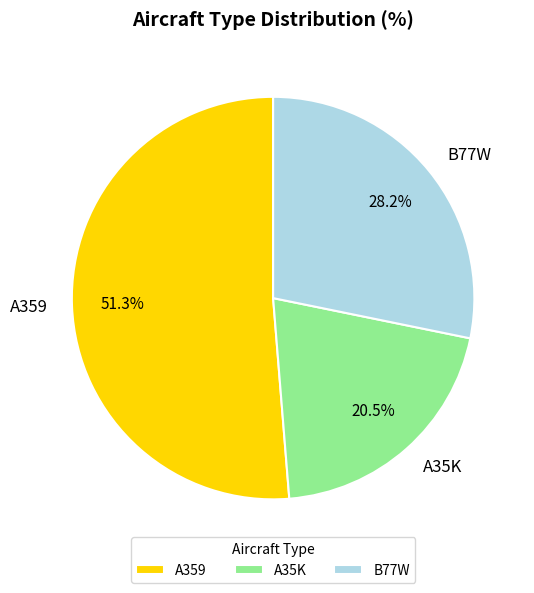

Which has a higher value, A359 or B77W?

A359